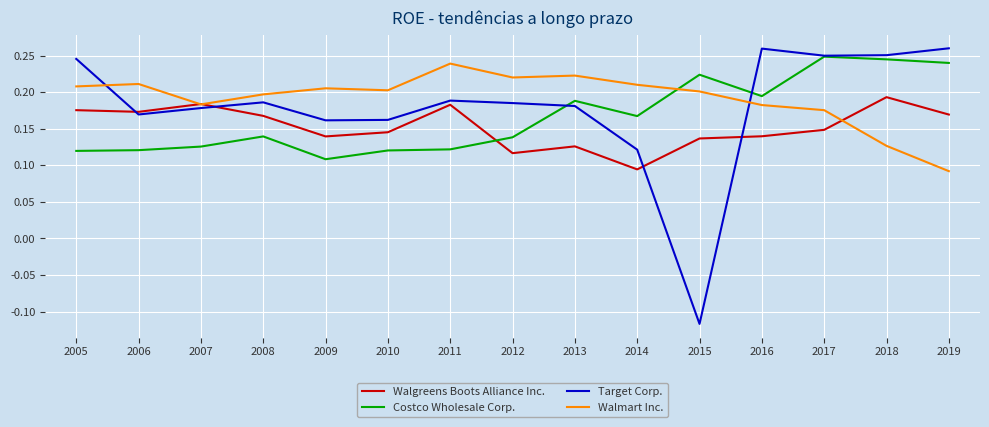

List the series in order of their peak value, lowest first.

Walgreens Boots Alliance Inc., Walmart Inc., Costco Wholesale Corp., Target Corp.